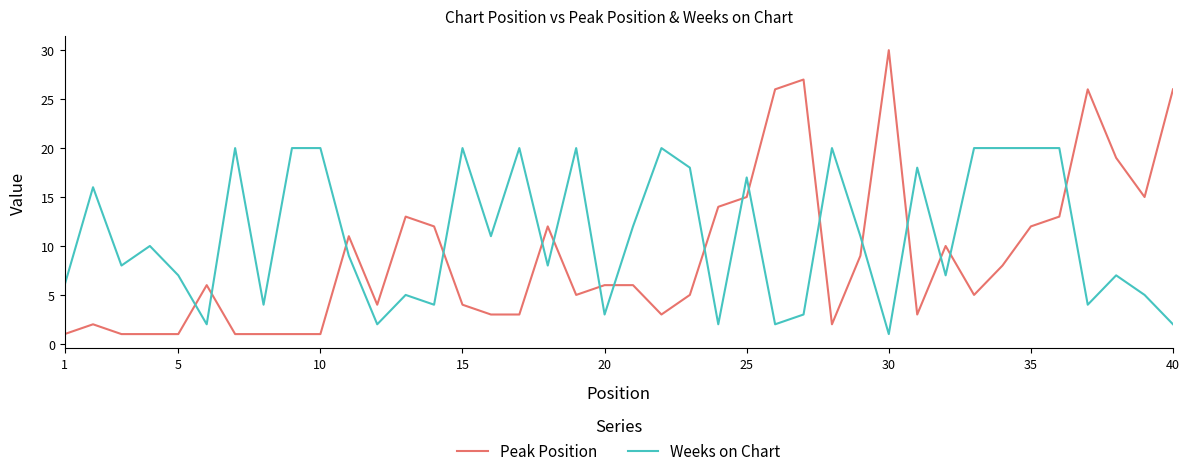

What are all the series names shown in the legend?

Peak Position, Weeks on Chart